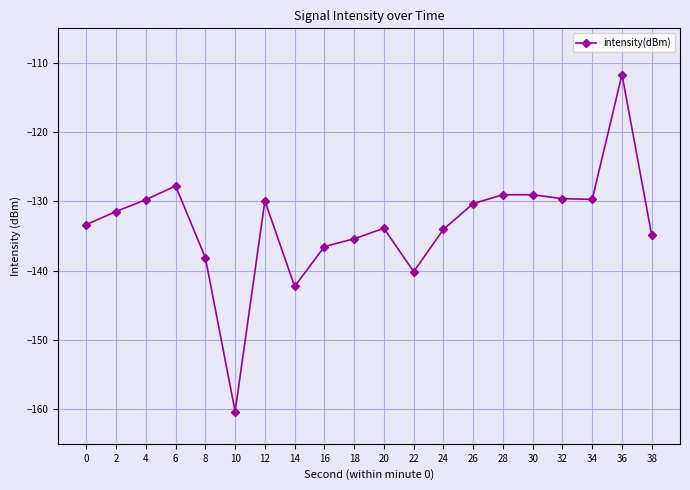

What is the sum of all values?

-2667.1